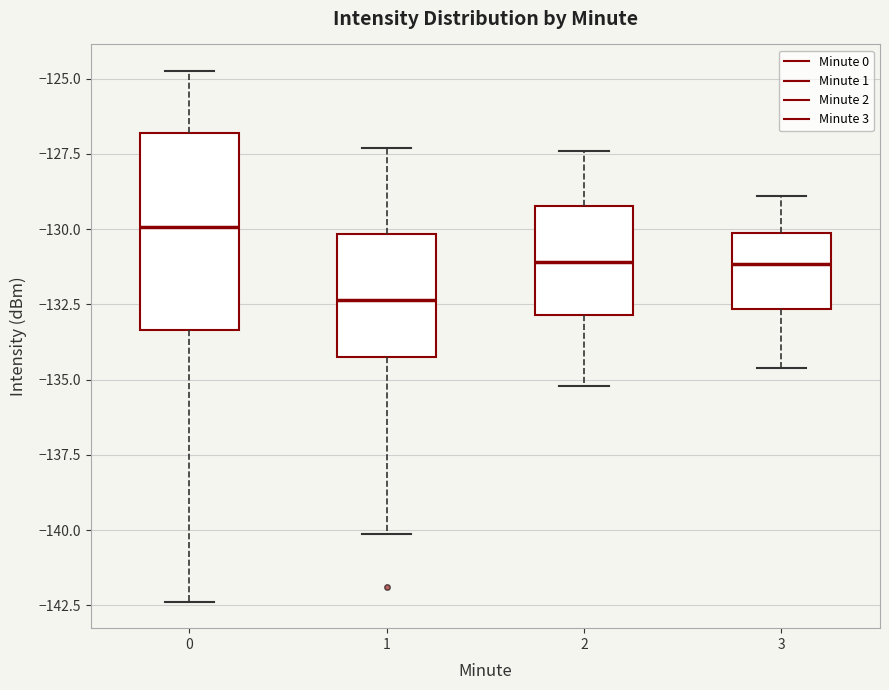

Where does the lower whisker of the box at x = 3 end on the y-axis? The values are not printed on the chart, so give them approximately, as read against the axis.

-134.5